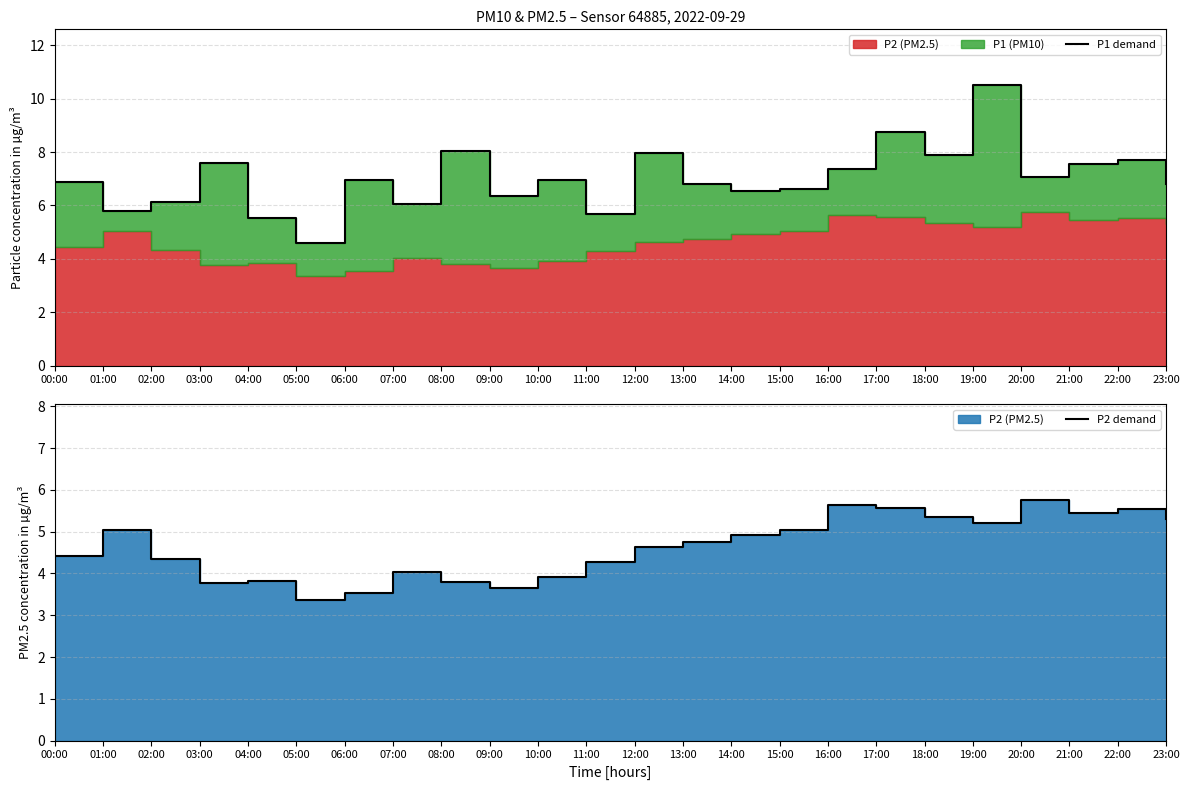

What position from the left is 18:00?

19